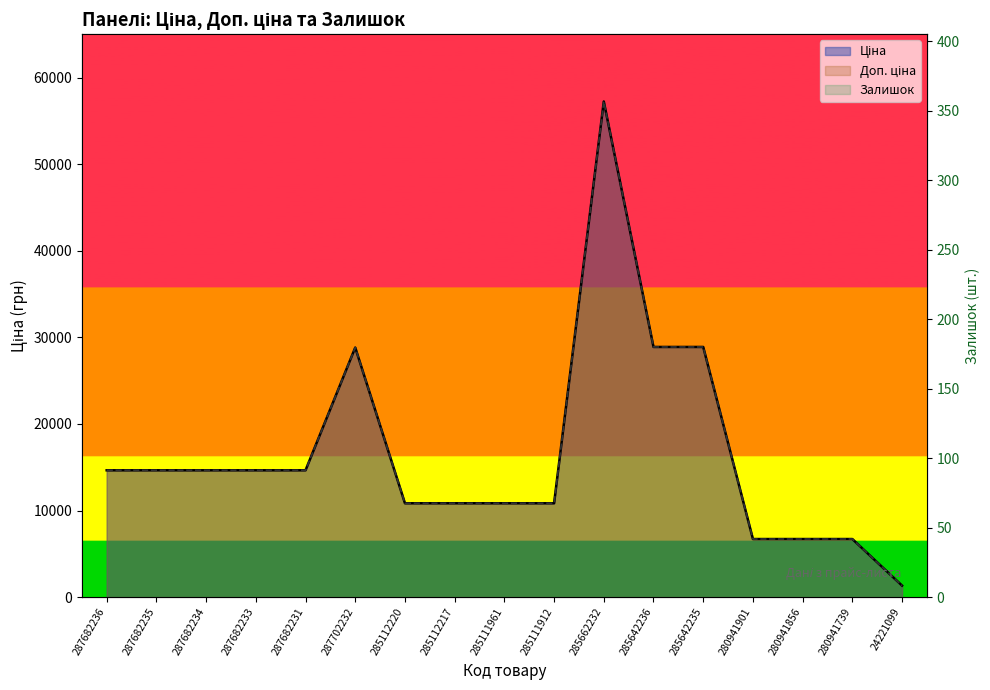

Which series has the widest spread of values?

Ціна